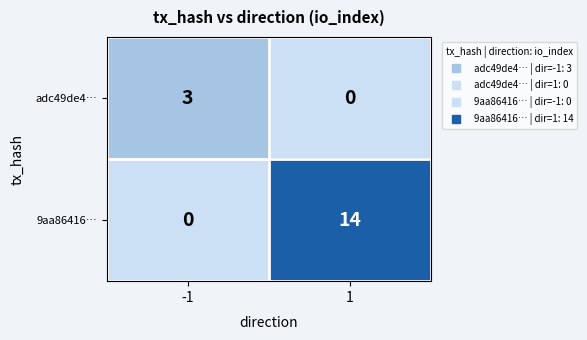

What is the difference between the highest and lowest values at 1?

14